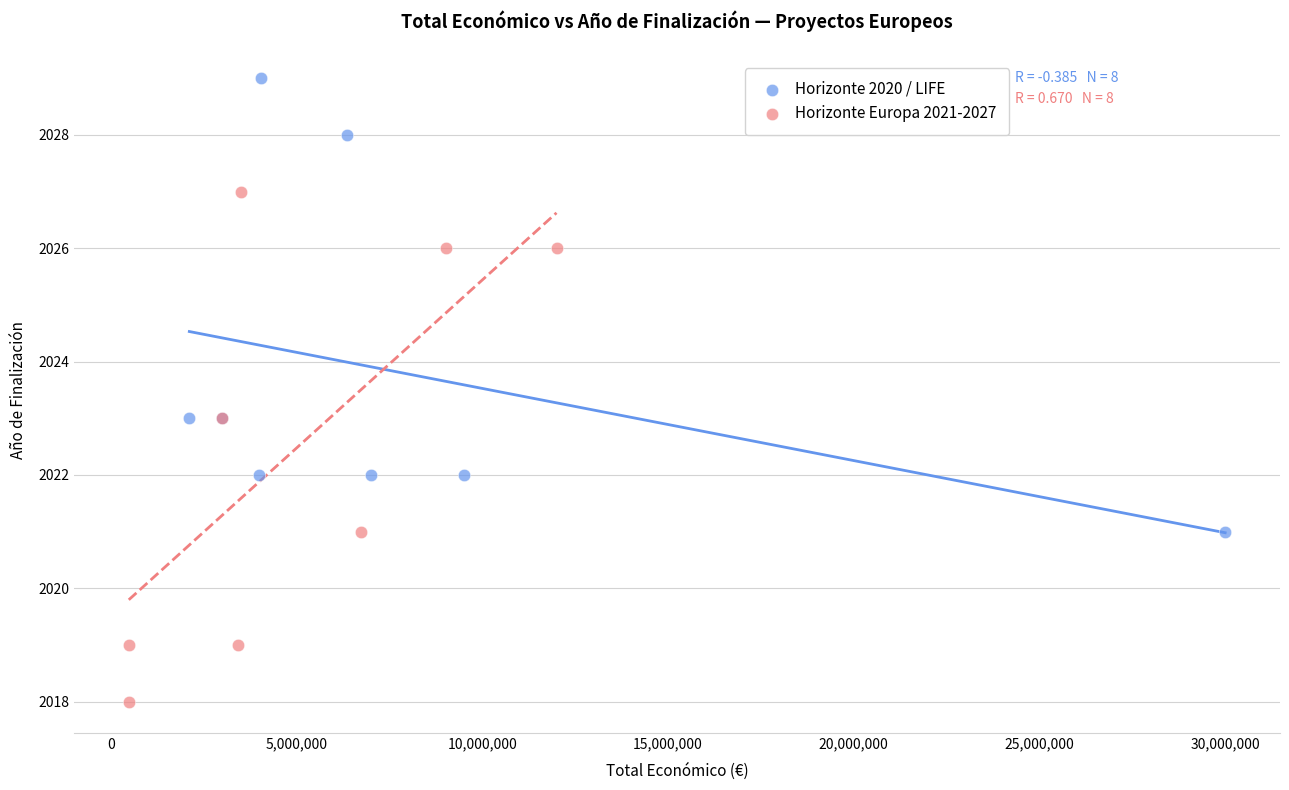

Which series has the largest Y range (max minus min)?

Horizonte Europa 2021-2027